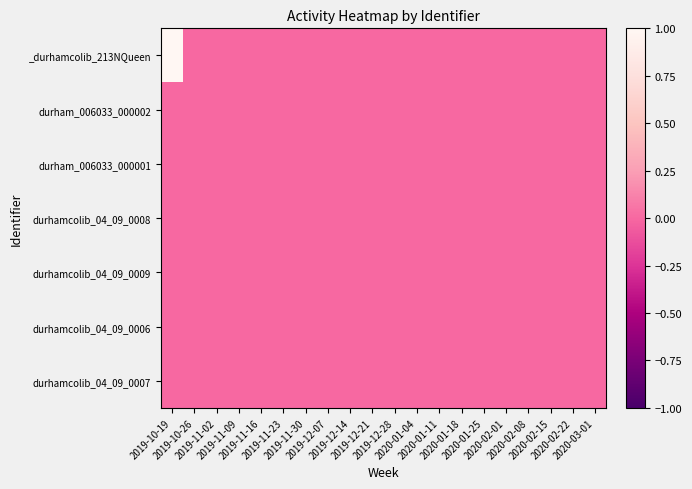

Rank the series by their maximum value, from highest to lowest.

_durhamcolib_213NQueen, durham_006033_000002, durham_006033_000001, durhamcolib_04_09_0008, durhamcolib_04_09_0009, durhamcolib_04_09_0006, durhamcolib_04_09_0007